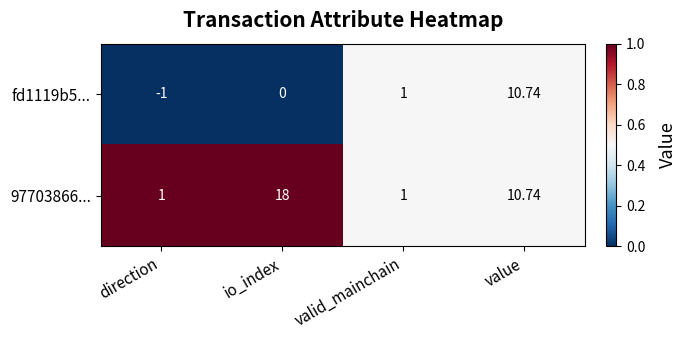

Which label corresponds to the smallest value in the chart?

direction